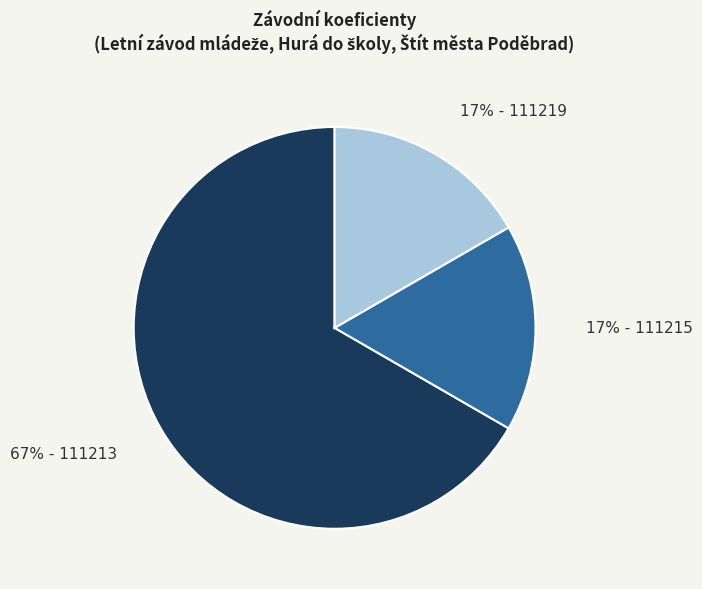

Is there any slice that represents more than half of the pie?

Yes